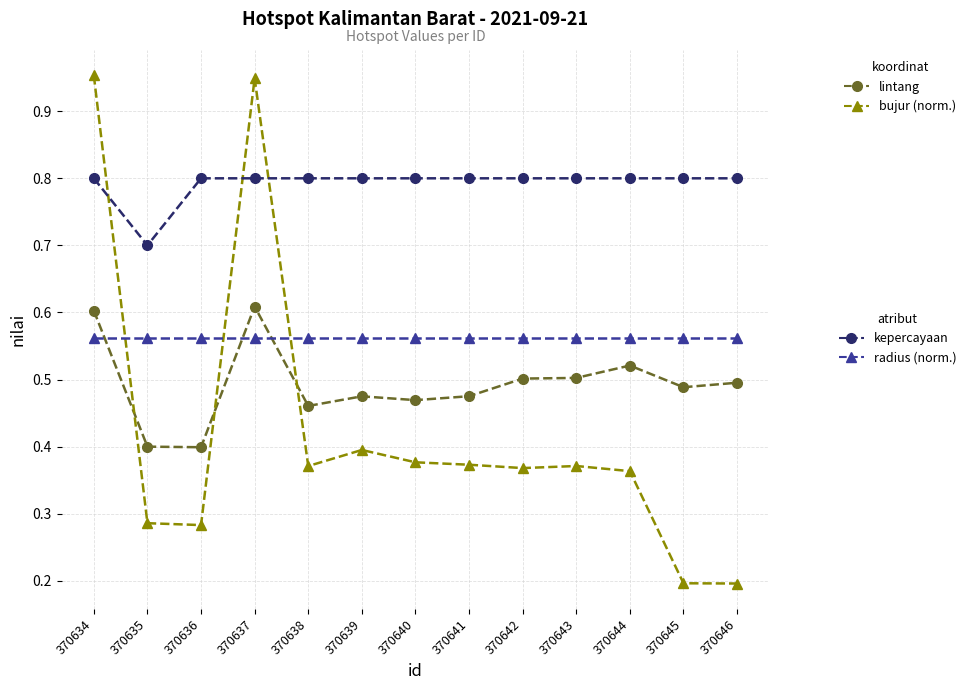

What is the total value across all series at 370637?

2.9